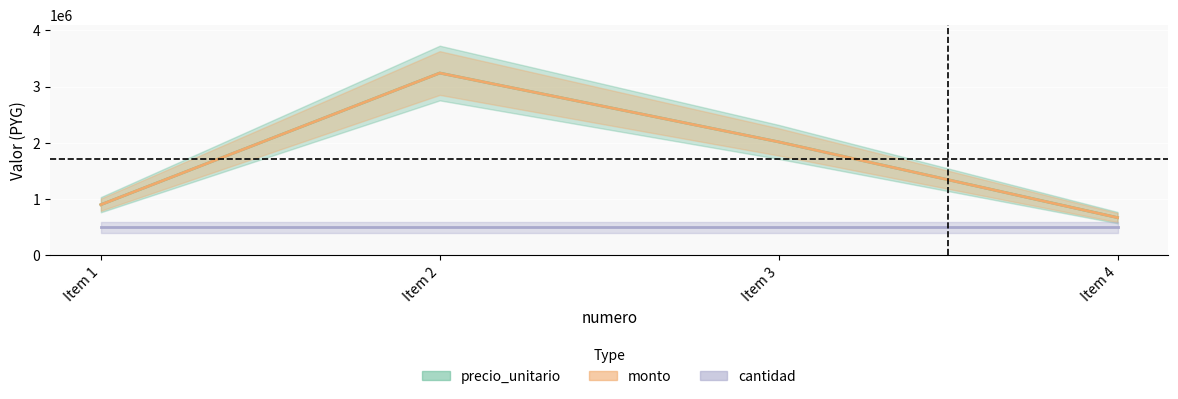

What is the difference between the maximum and minimum values in the monto series?

2570000